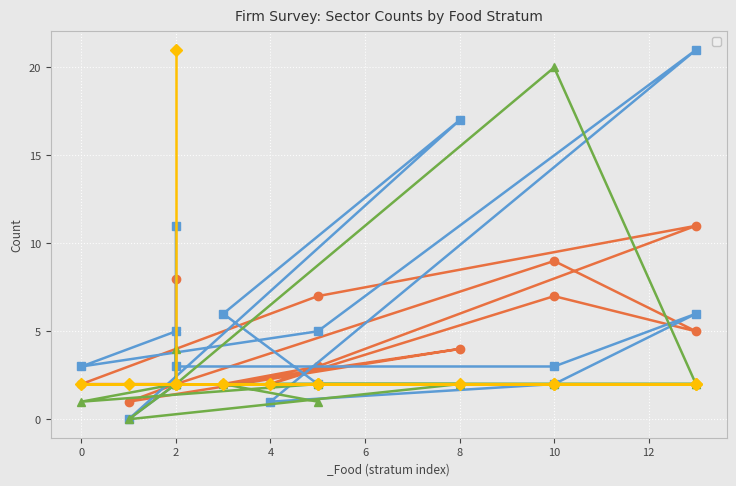

Does the chart display data point markers on the line(s)?

Yes